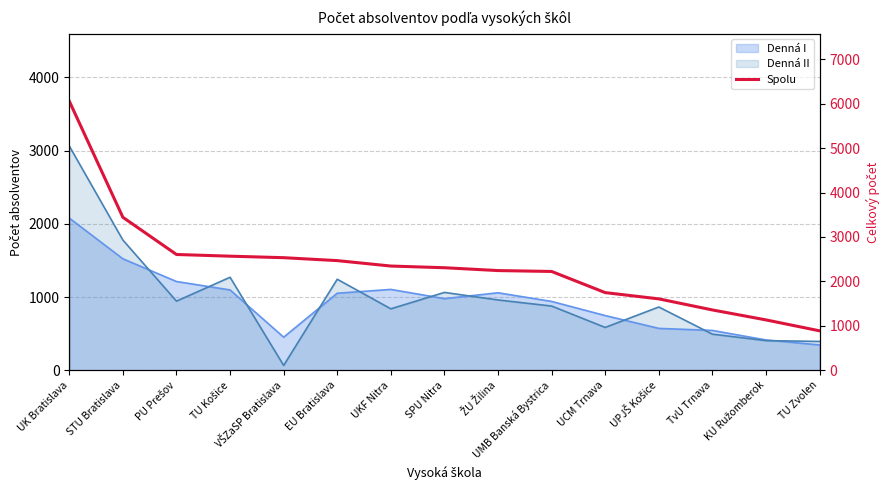

What is the difference between the values at PU Prešov and EU Bratislava?

138